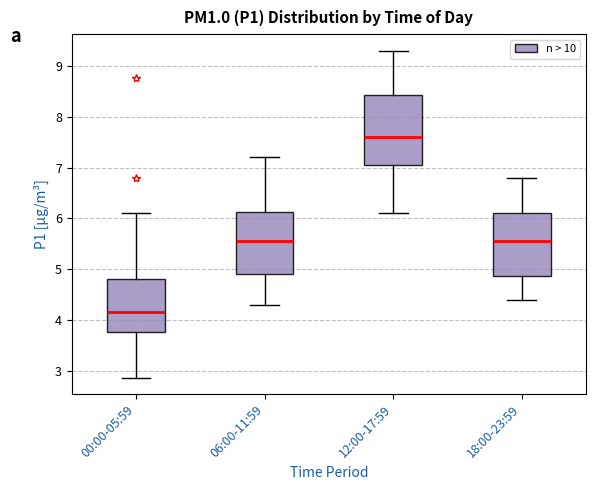

Reading left to right, transcribe this box plot: for each box, give where its median line is, the range the box spans, and where its two whiskers end, as read against the y-axis. The values are not printed on the chart, so give them approximately, as read against the axis.

00:00-05:59: median 4.2, box 3.8 to 4.8, whiskers 2.9 to 6.1
06:00-11:59: median 5.6, box 4.9 to 6.1, whiskers 4.3 to 7.2
12:00-17:59: median 7.6, box 7.1 to 8.4, whiskers 6.1 to 9.3
18:00-23:59: median 5.6, box 4.9 to 6.1, whiskers 4.4 to 6.8